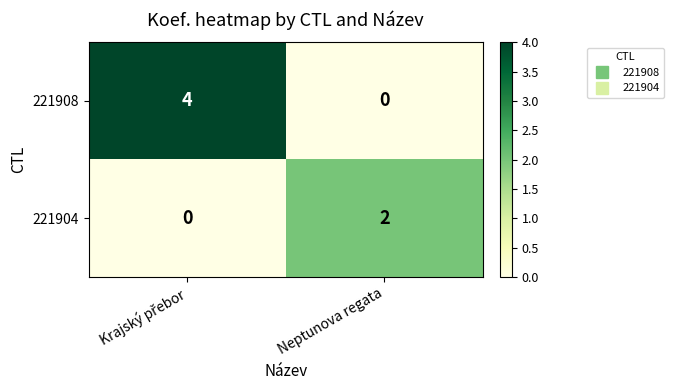

Is it true that 221908 equals -2 at Neptunova regata?

False